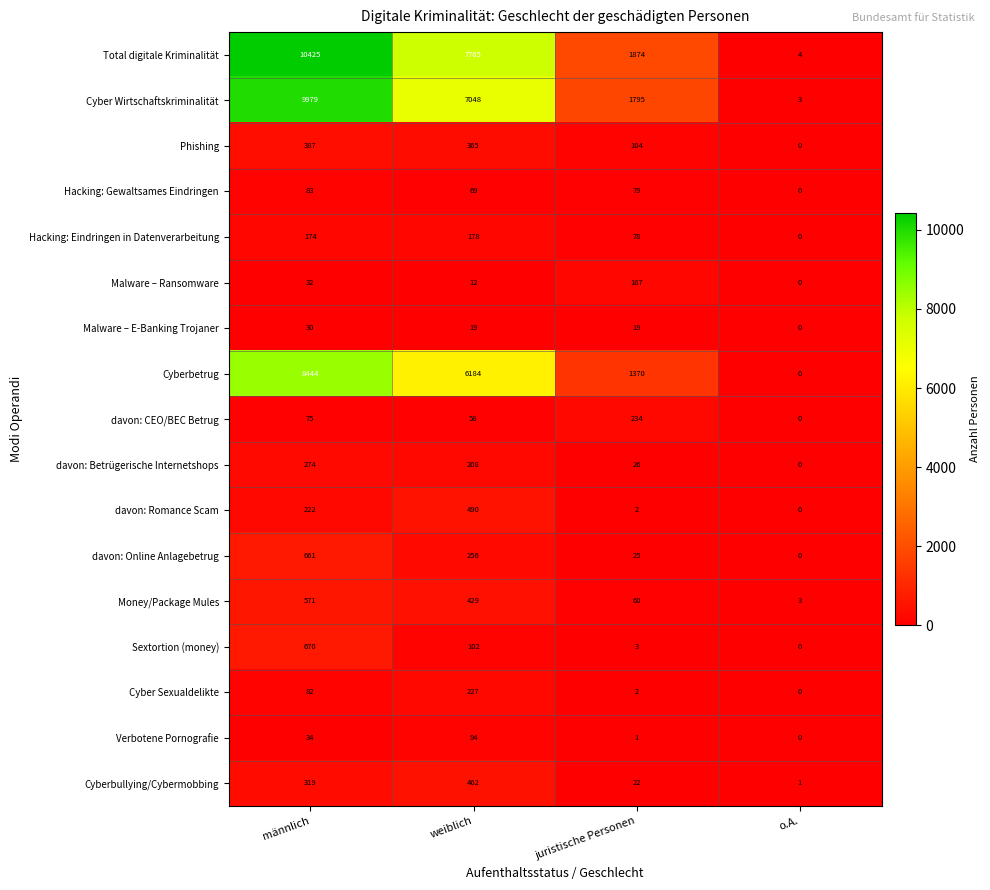

Is it true that davon: CEO/BEC Betrug equals -110 at o.A.?

False